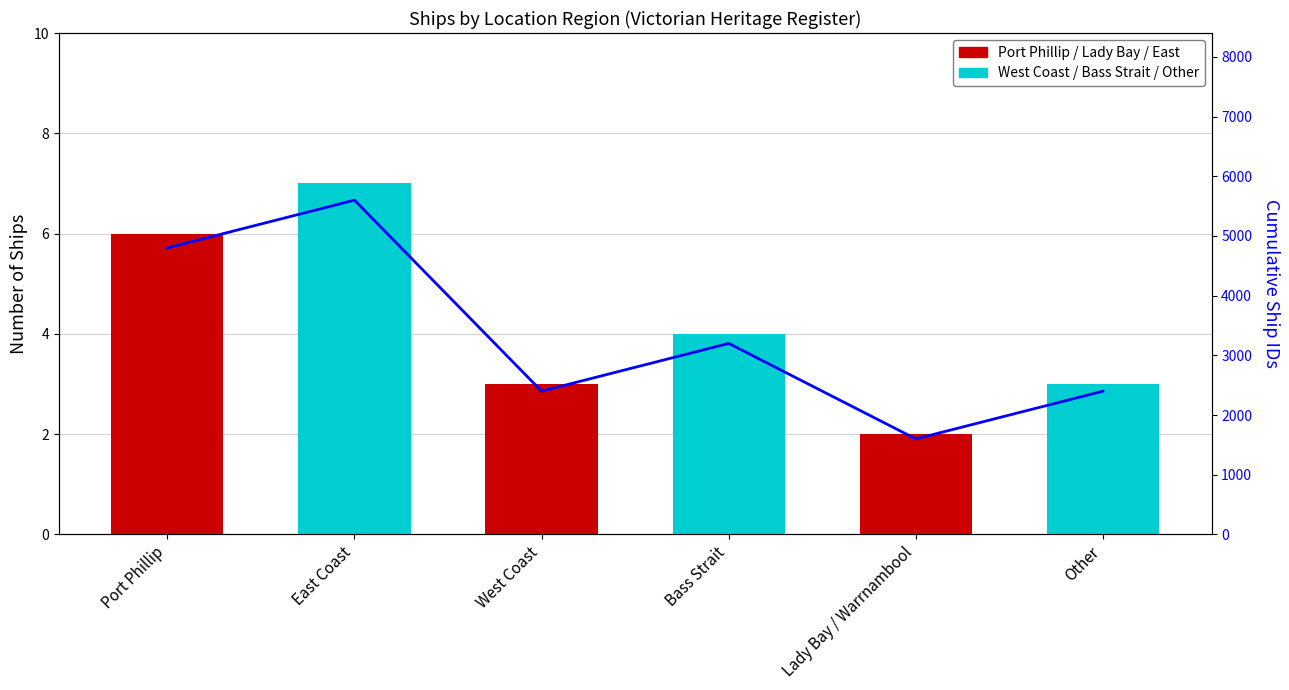

True or false: the data shows 3200 at Bass Strait.

True